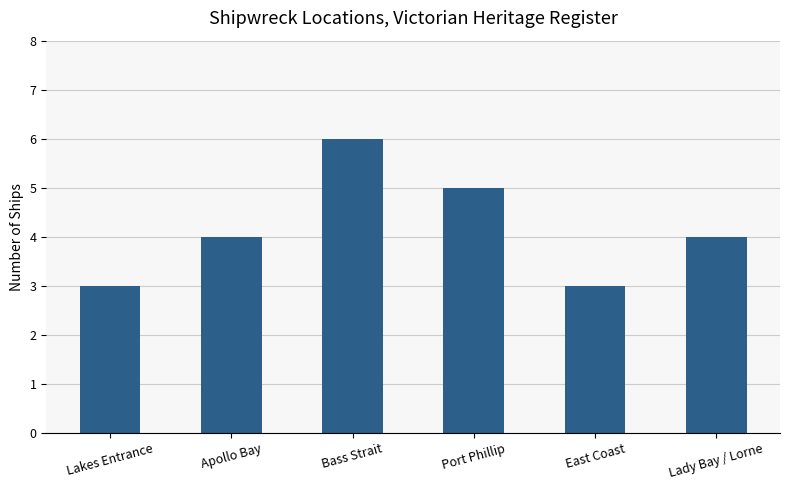

Count the number of categories in the chart.

6